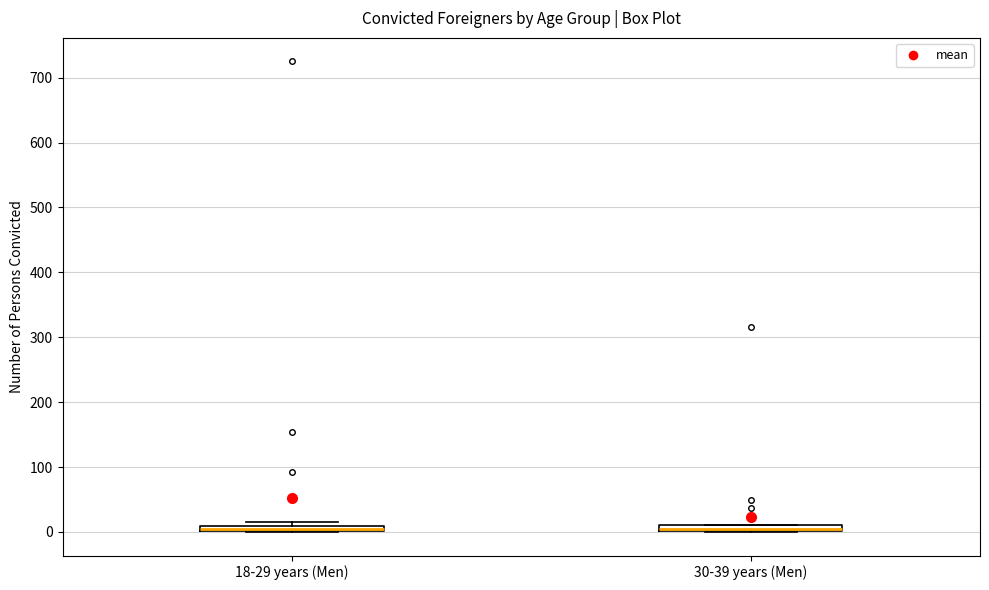

Where is the lower edge of the box for 18-29 years (Men) on the y-axis? The values are not printed on the chart, so give them approximately, as read against the axis.

0